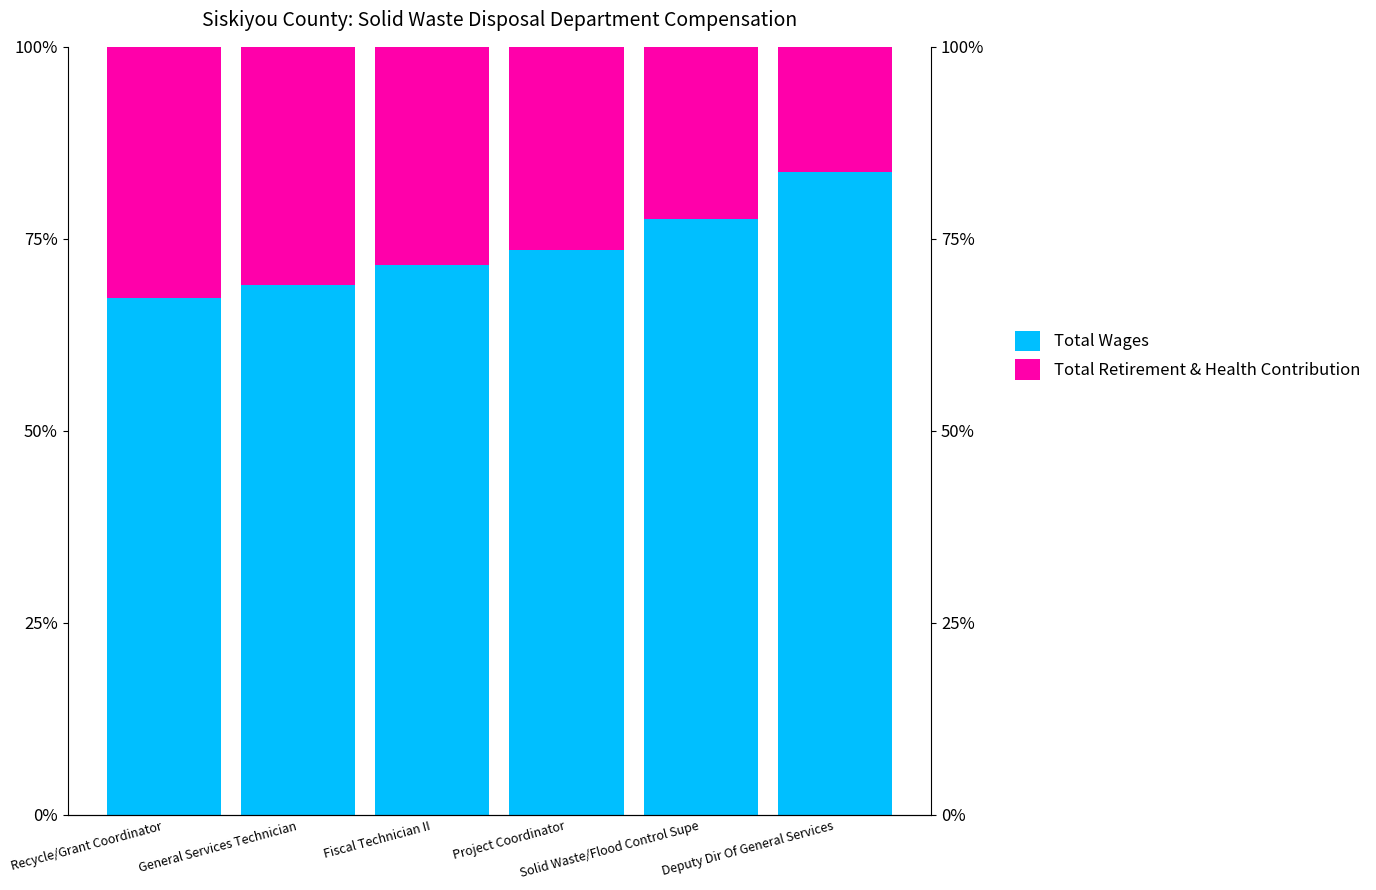

At which category is the sum across all series the highest?

Recycle/Grant Coordinator